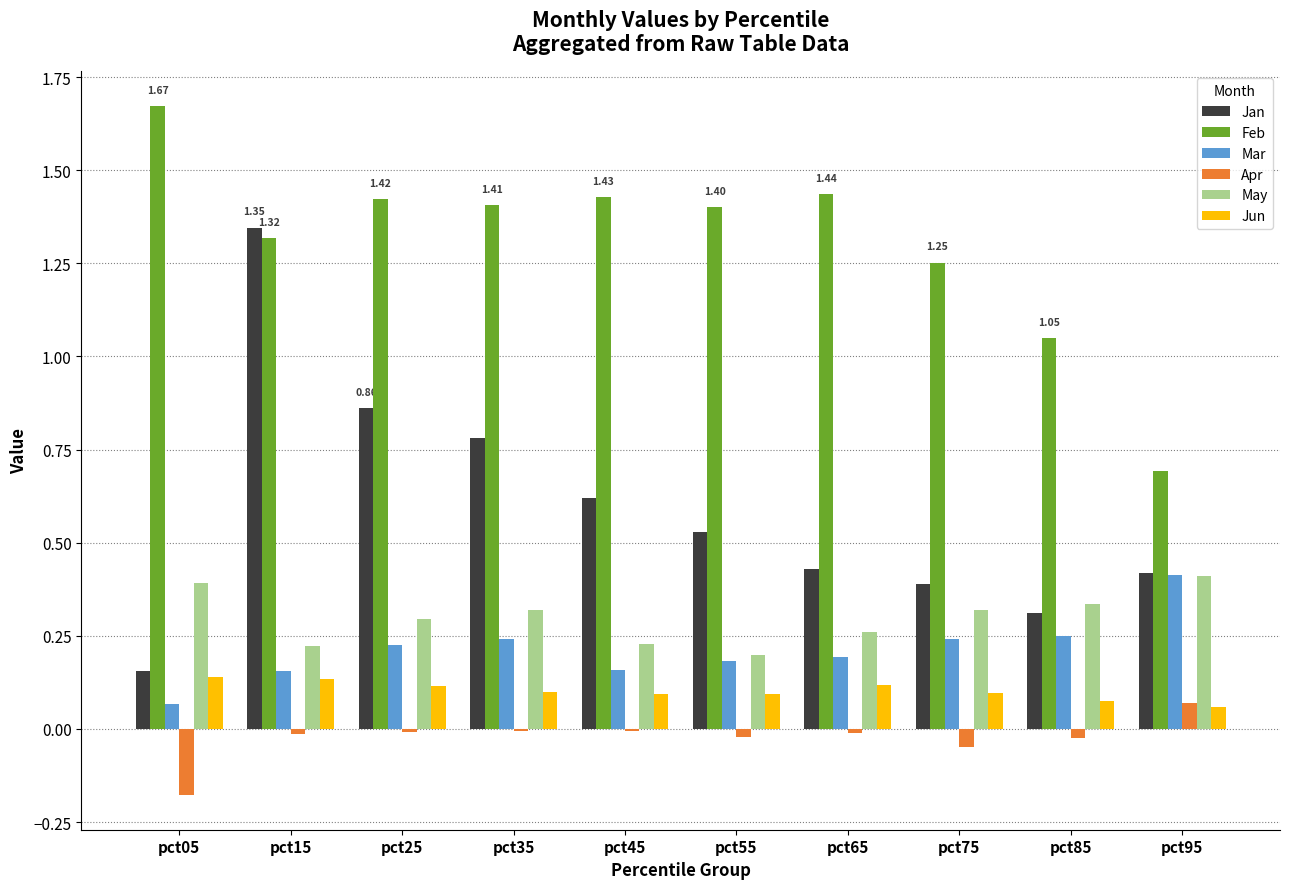

The value of Feb at pct15 is 2.1. True or false?

False